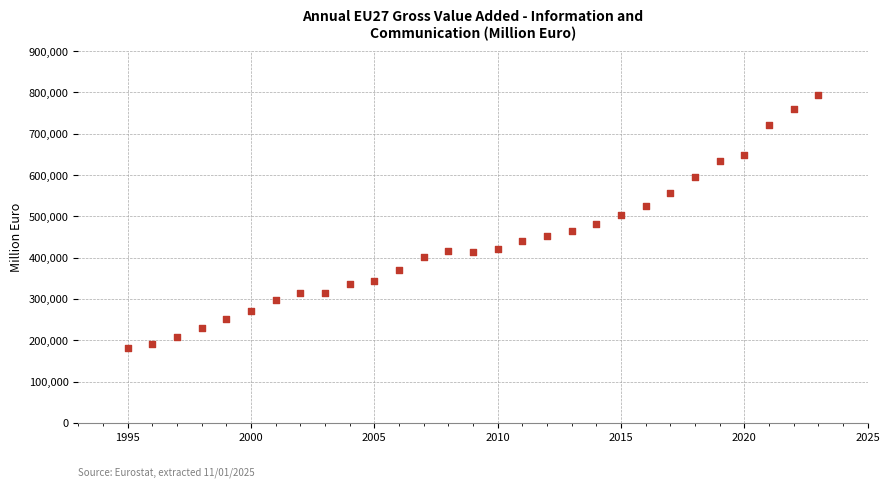

What is the range of Y values (max minus min)?

611674.0